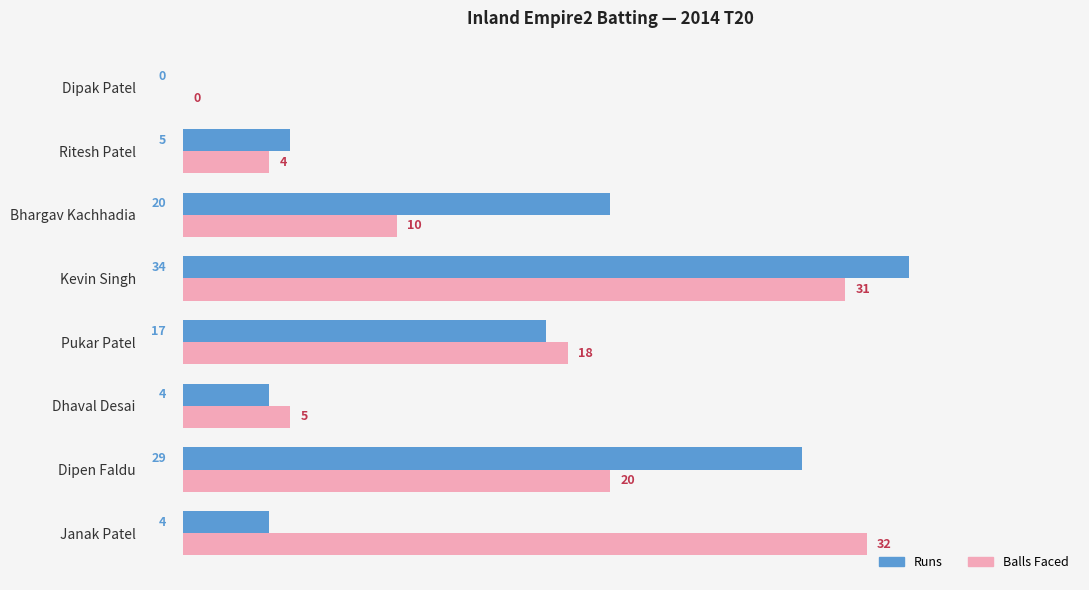

Which series changed the most between Janak Patel and Pukar Patel?

Balls Faced